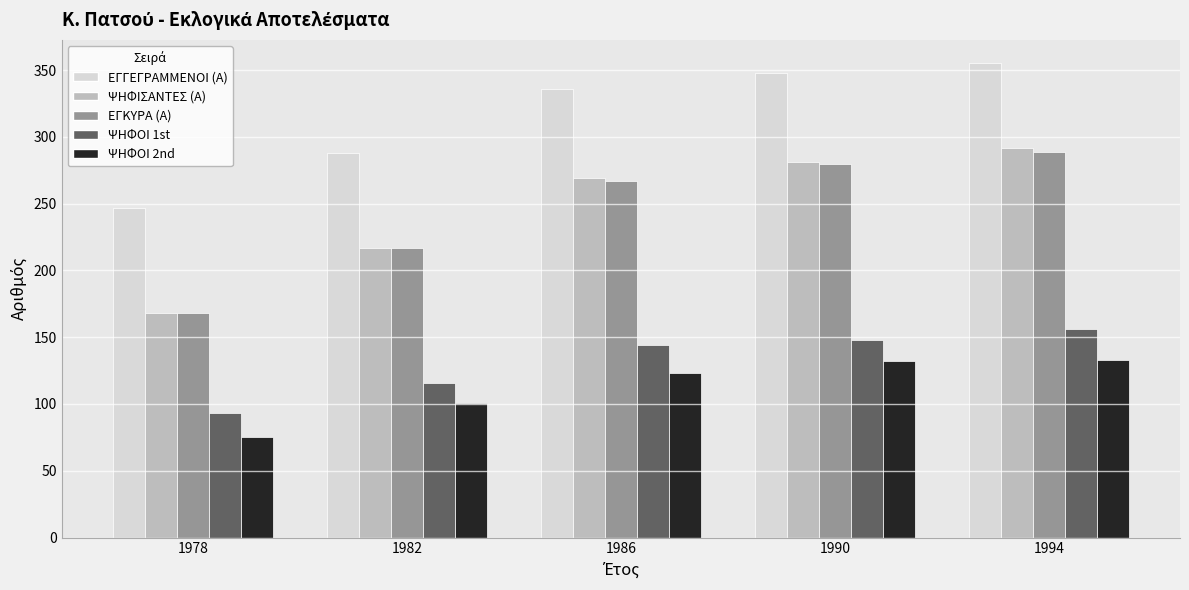

The value of ΨΗΦΟΙ 1st at 1978 is 93. True or false?

True